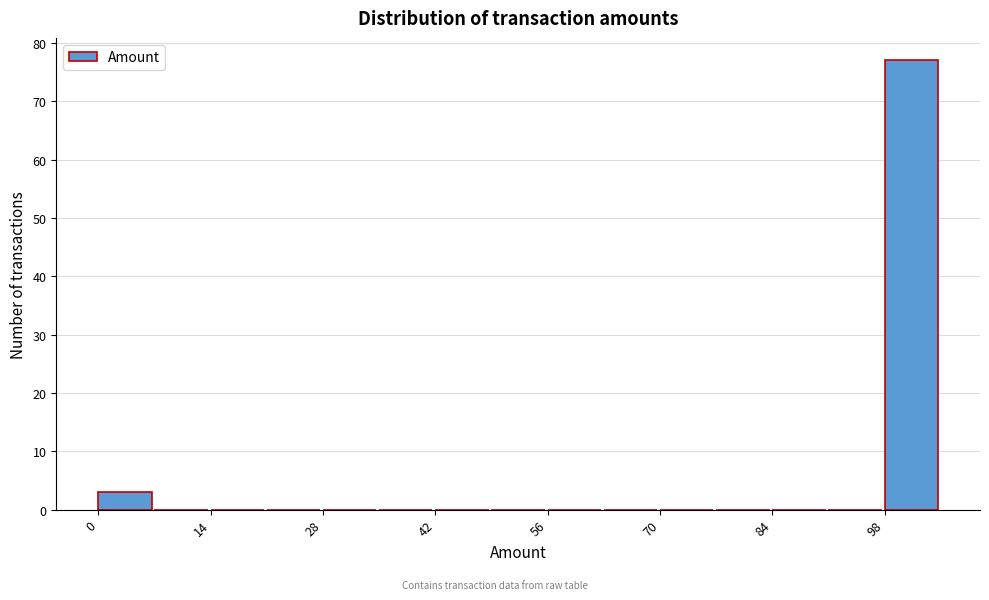

Read against the x-axis, roughly where is the centre of the tallest bar?

102